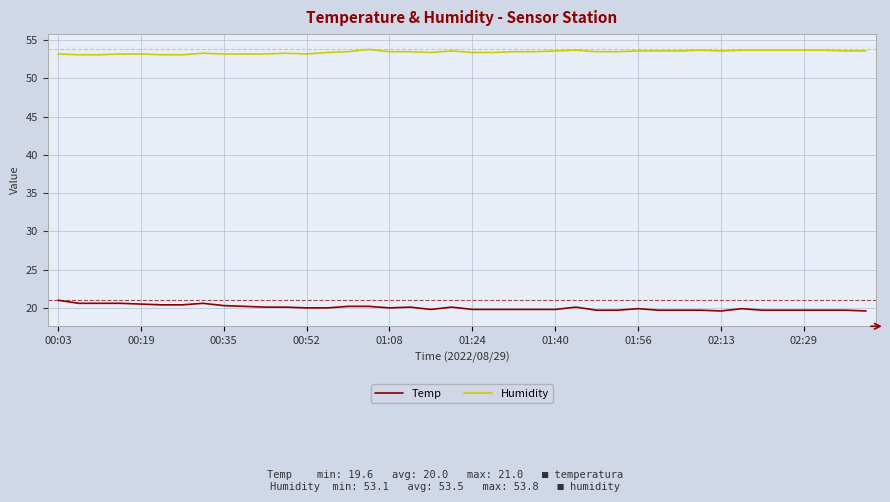

Count the number of data series in this chart.

2